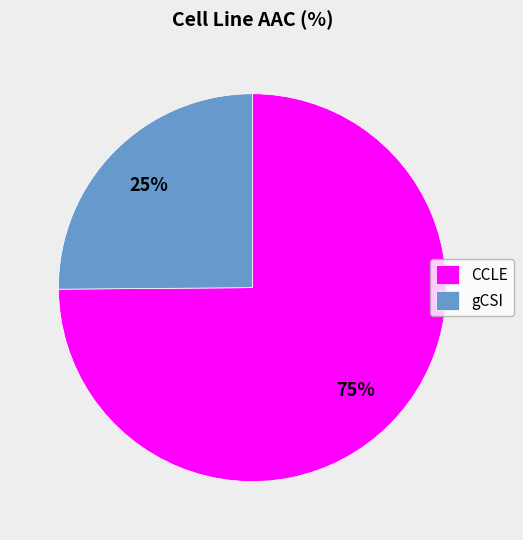

Which category has the biggest portion of the pie?

CCLE